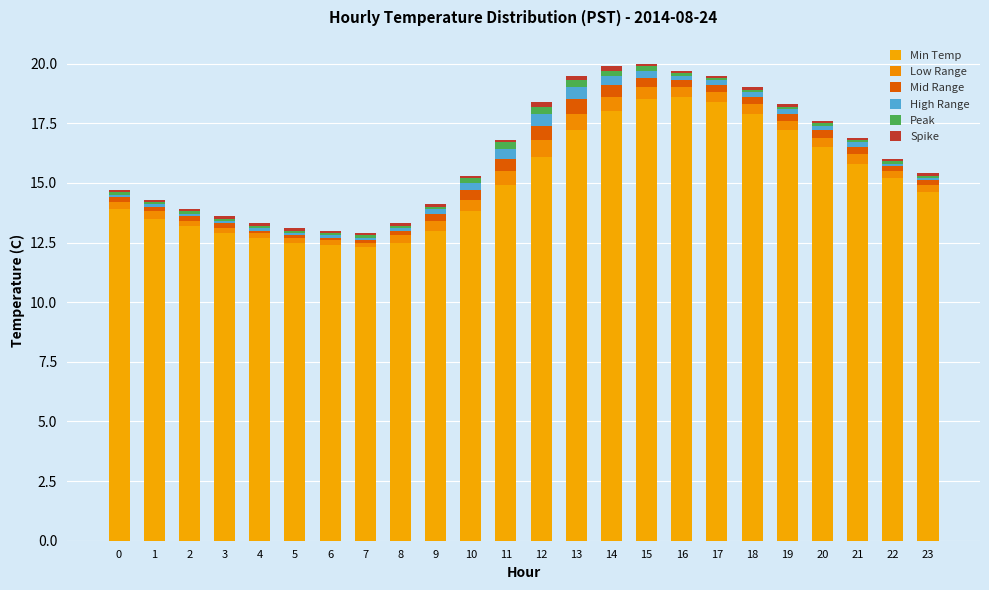

What is the sum of all Min Temp values?

361.6